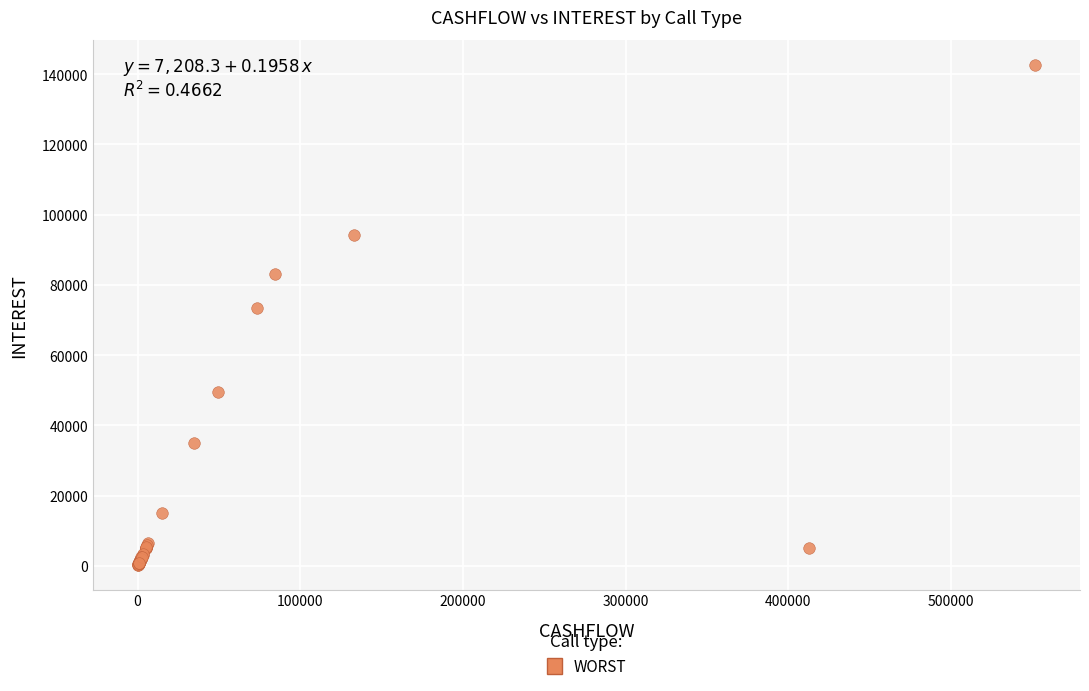

What Y value in the scatter plot is closest to 71527?

73308.6